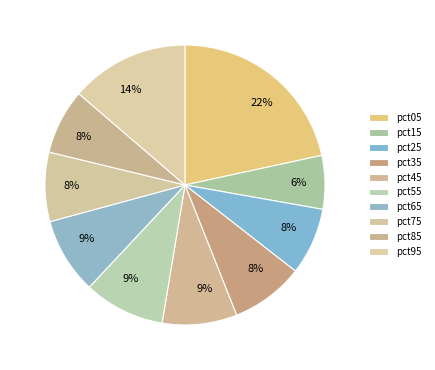

How many segments does this pie chart have?

10